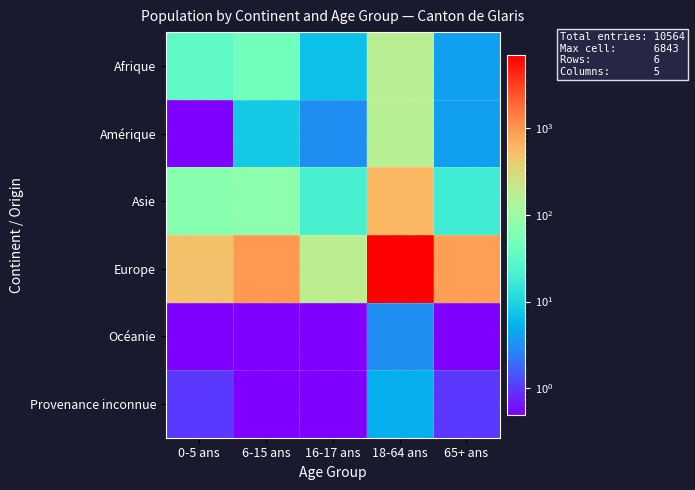

Which category has the highest value across all series?

18-64 ans